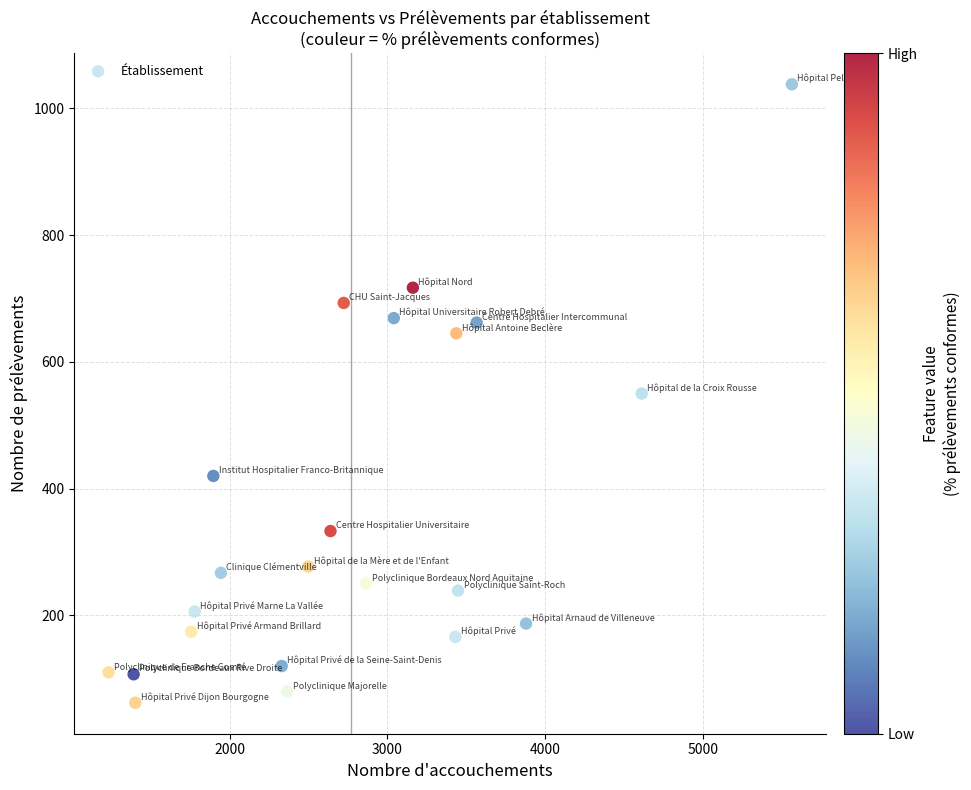

What is the range of Y values (max minus min)?

976